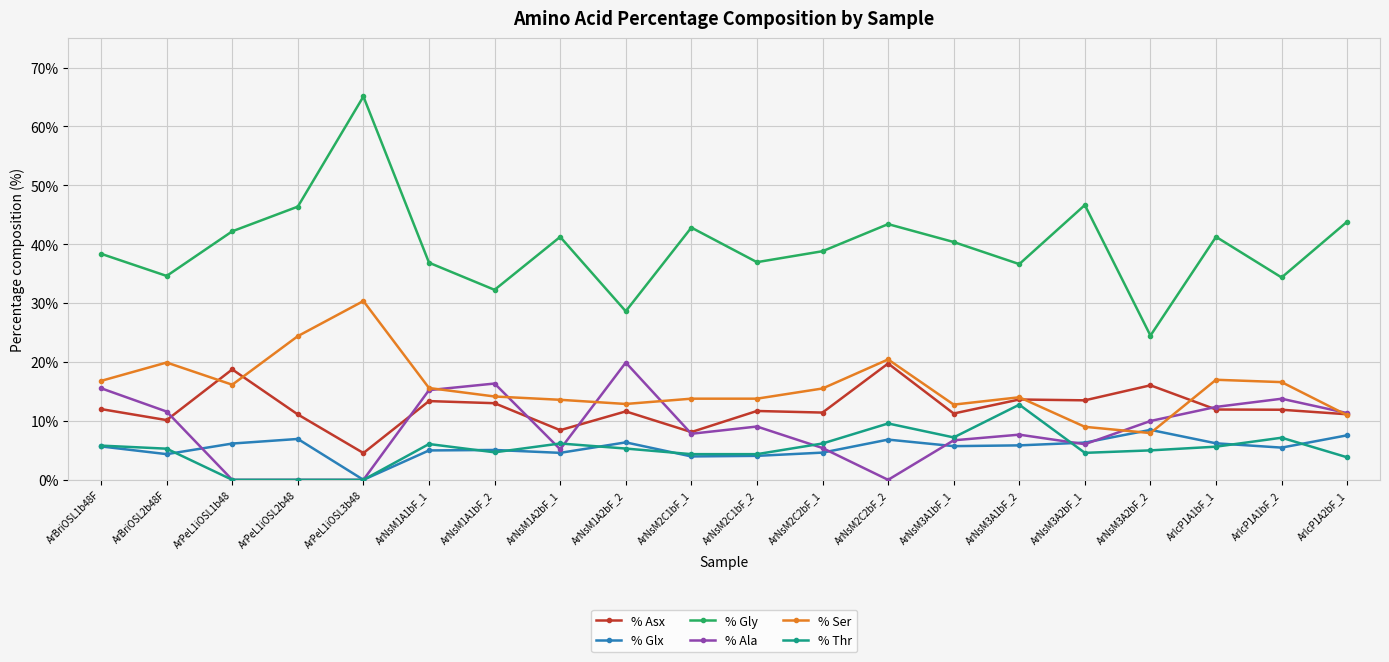

How many lines are shown in the chart?

6